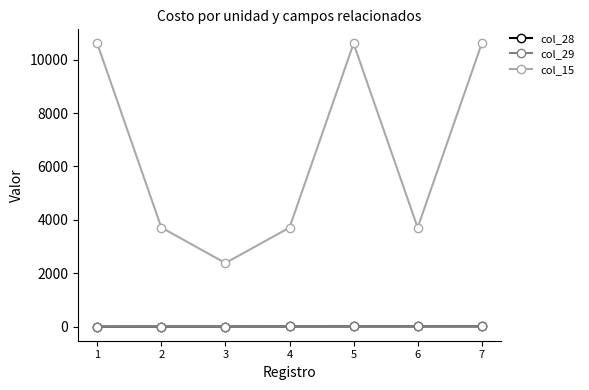

At which label is col_28 closest to 11?

4